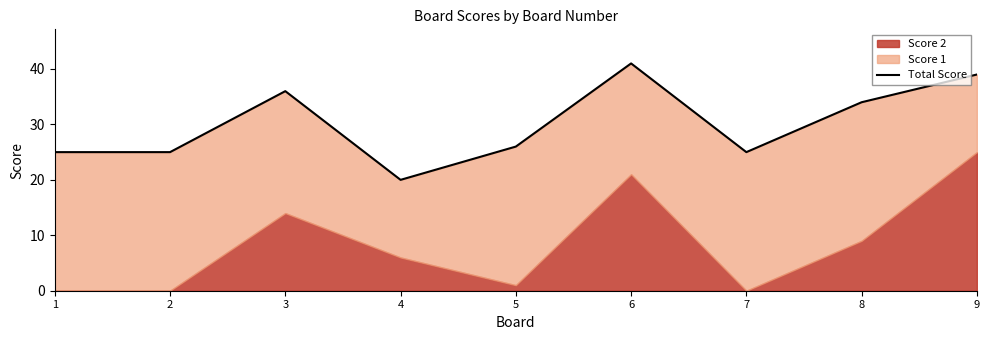

How many interior local valleys (lower than both neighbors) does the data have?

2